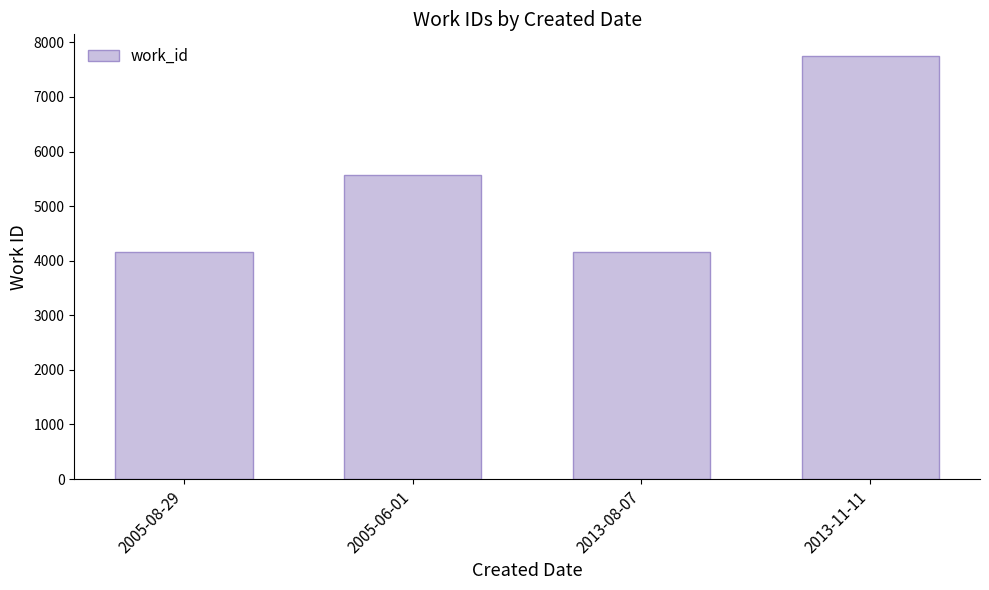

Which category has the highest value across all series?

2013-11-11